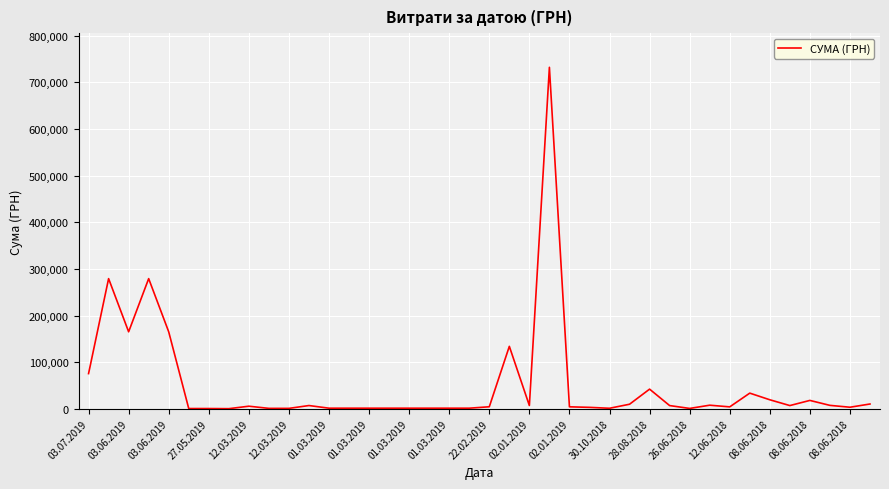

What is the difference between the maximum and minimum values?

732310.2